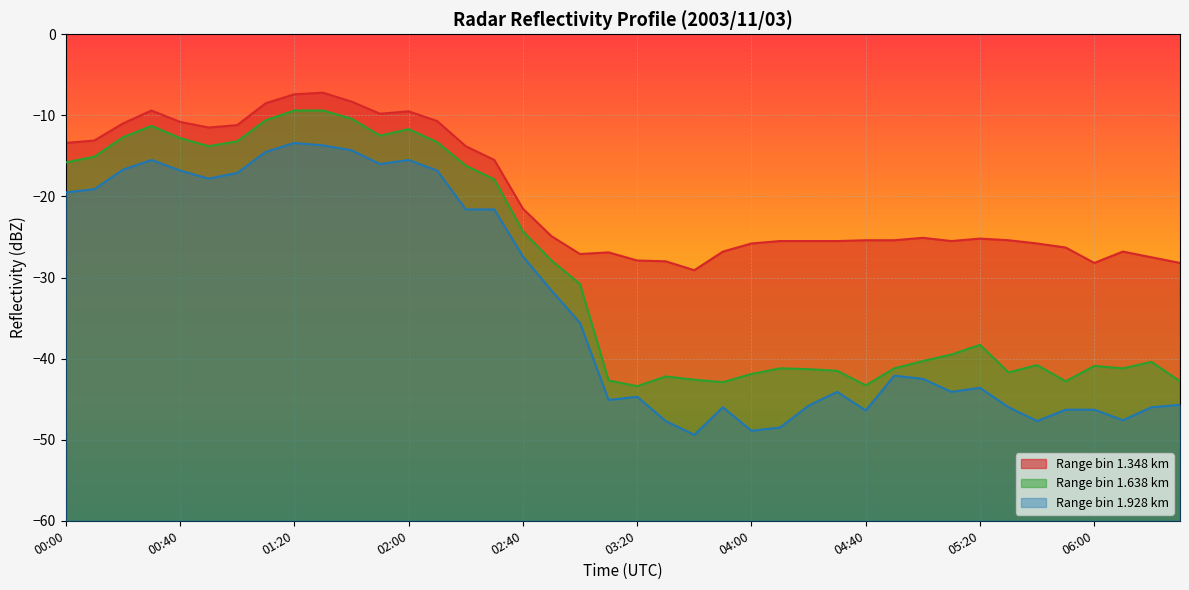

Rank the series at 03:20 from lowest to highest value.

Range bin 1.928 km, Range bin 1.638 km, Range bin 1.348 km